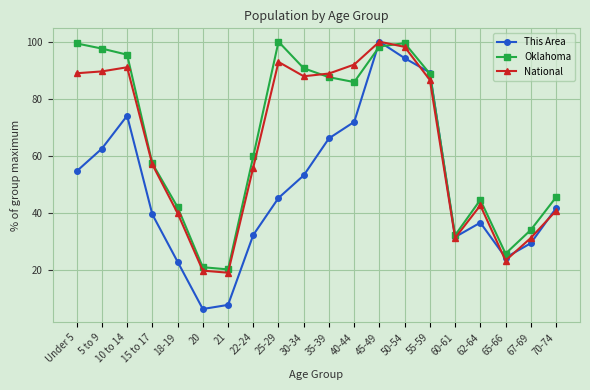

How many lines are shown in the chart?

3